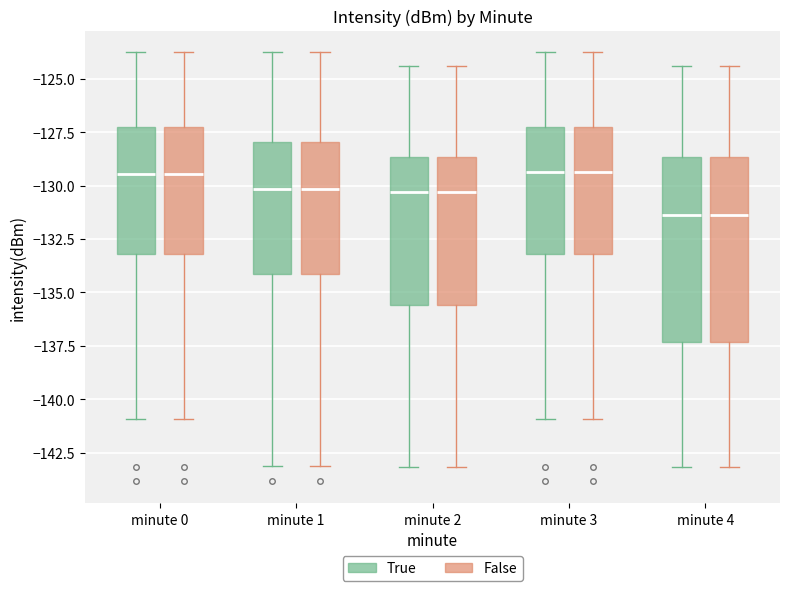

Reading left to right, read every box against the y-axis: the position of its median line, the range the box covers, and the ends of its whiskers. The values are not printed on the chart, so give them approximately, as read against the axis.

minute 0 (True): median -129.5, box -133.0 to -127.0, whiskers -141.0 to -123.5
minute 0 (False): median -129.5, box -133.0 to -127.0, whiskers -141.0 to -123.5
minute 1 (True): median -130.0, box -134.0 to -128.0, whiskers -143.0 to -123.5
minute 1 (False): median -130.0, box -134.0 to -128.0, whiskers -143.0 to -123.5
minute 2 (True): median -130.5, box -135.5 to -128.5, whiskers -143.0 to -124.5
minute 2 (False): median -130.5, box -135.5 to -128.5, whiskers -143.0 to -124.5
minute 3 (True): median -129.5, box -133.0 to -127.0, whiskers -141.0 to -123.5
minute 3 (False): median -129.5, box -133.0 to -127.0, whiskers -141.0 to -123.5
minute 4 (True): median -131.5, box -137.5 to -128.5, whiskers -143.0 to -124.5
minute 4 (False): median -131.5, box -137.5 to -128.5, whiskers -143.0 to -124.5